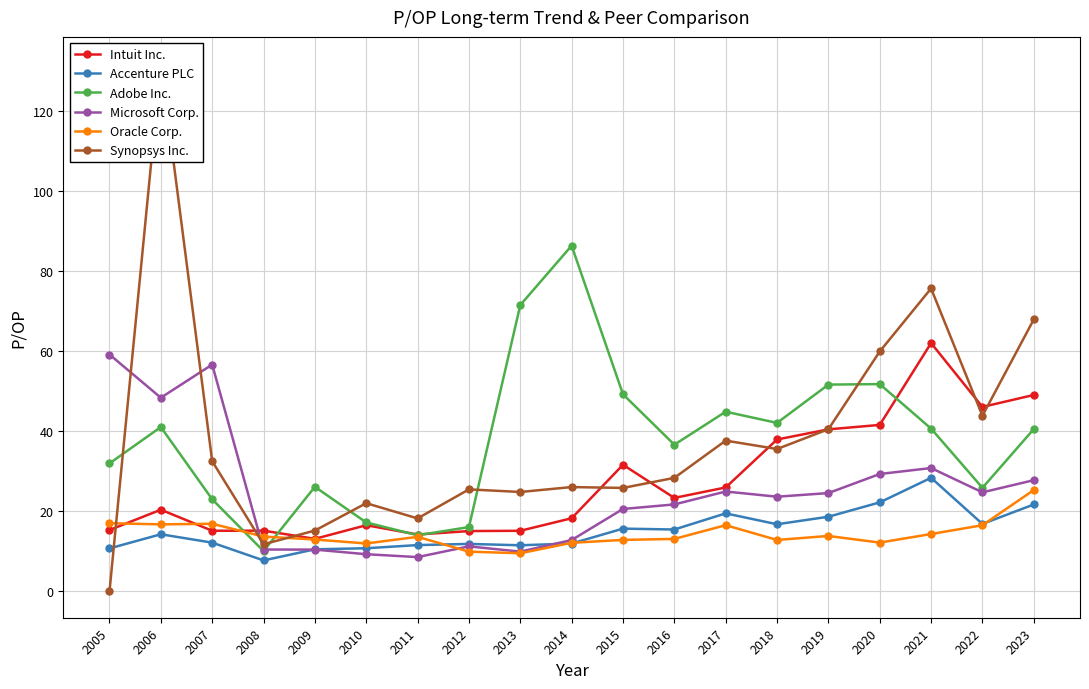

Which has a higher value, 2018 or 2005?

2018